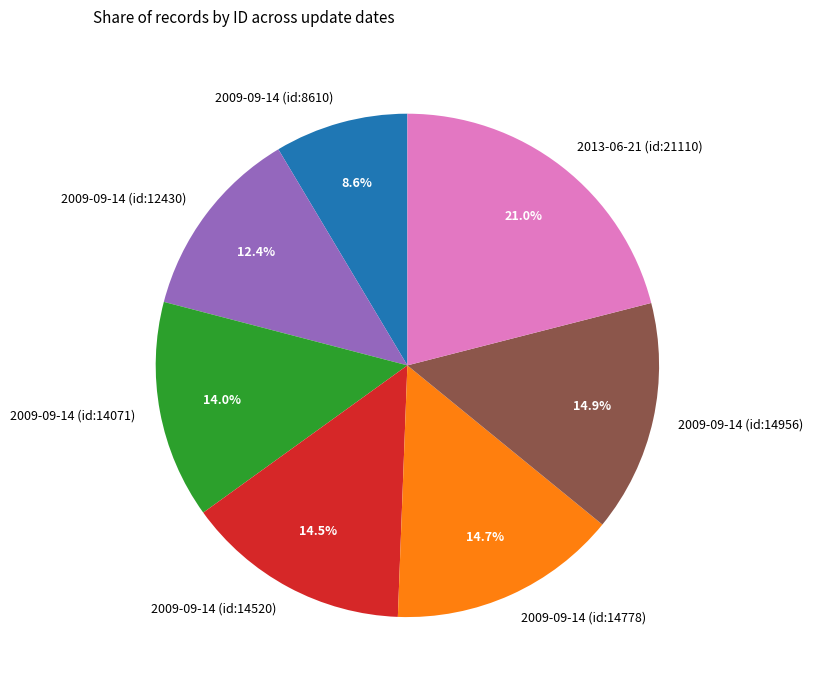

Which category has the biggest portion of the pie?

2013-06-21 (id:21110)